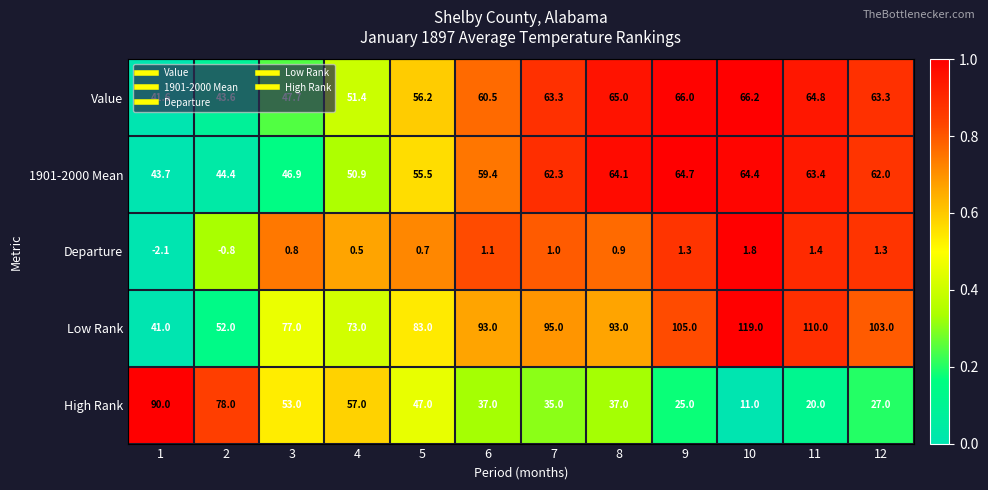

Which category has the highest value across all series?

10